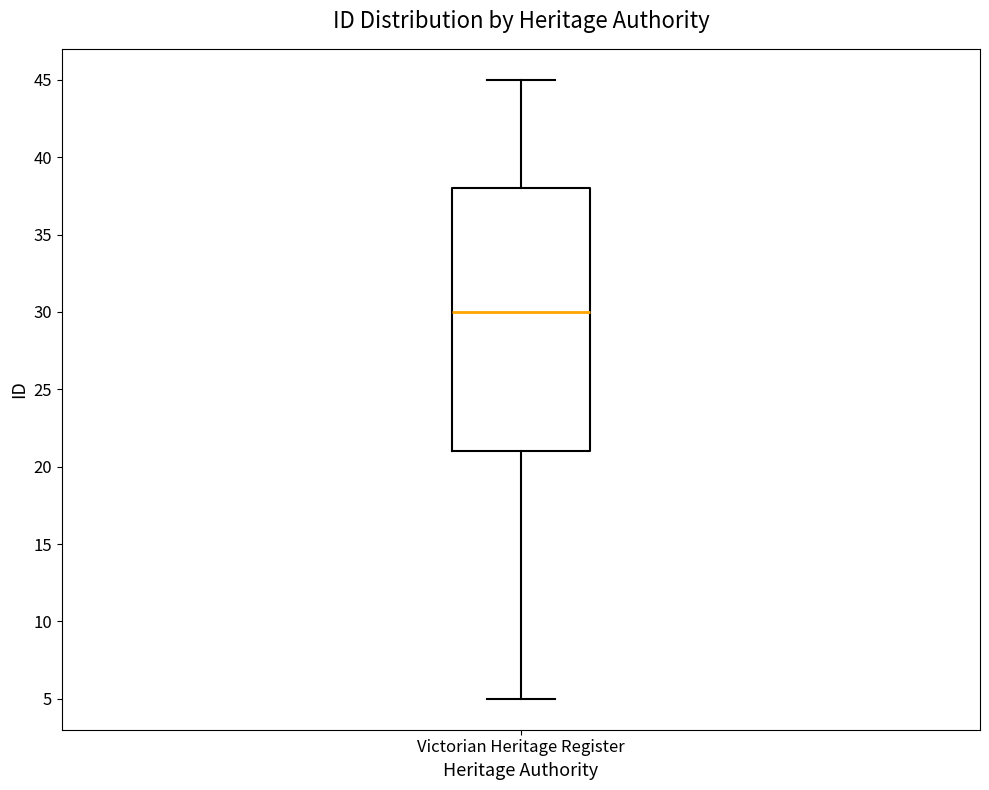

Transcribe this box plot: give where the median line is, the range the box spans, and where the two whiskers end, as read against the y-axis. The values are not printed on the chart, so give them approximately, as read against the axis.

median 30, box 21 to 38, whiskers 5 to 45